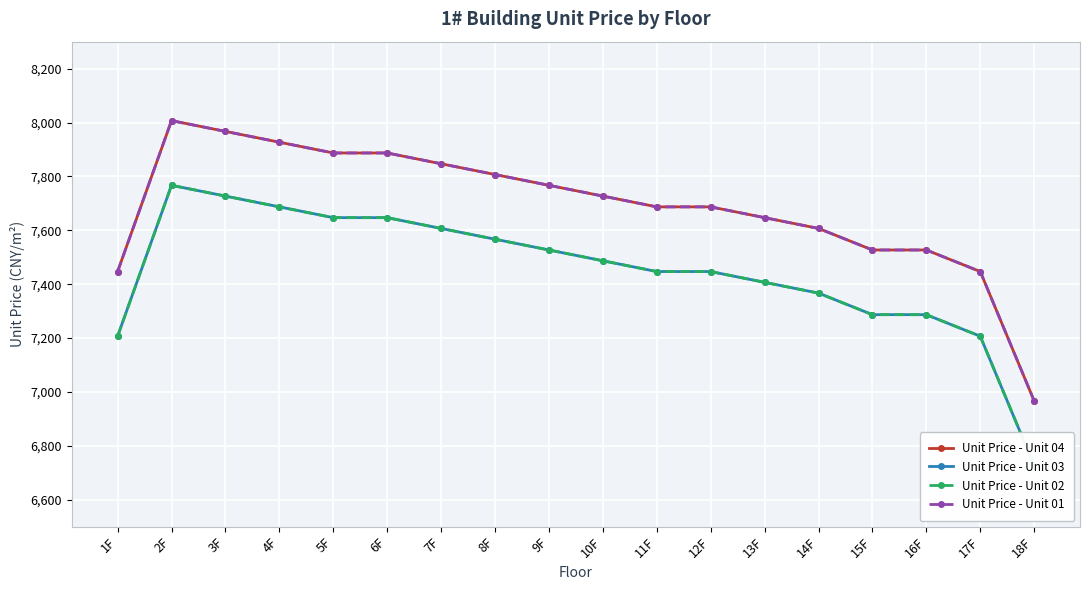

Which series has the largest range (max minus min)?

Unit Price - Unit 04